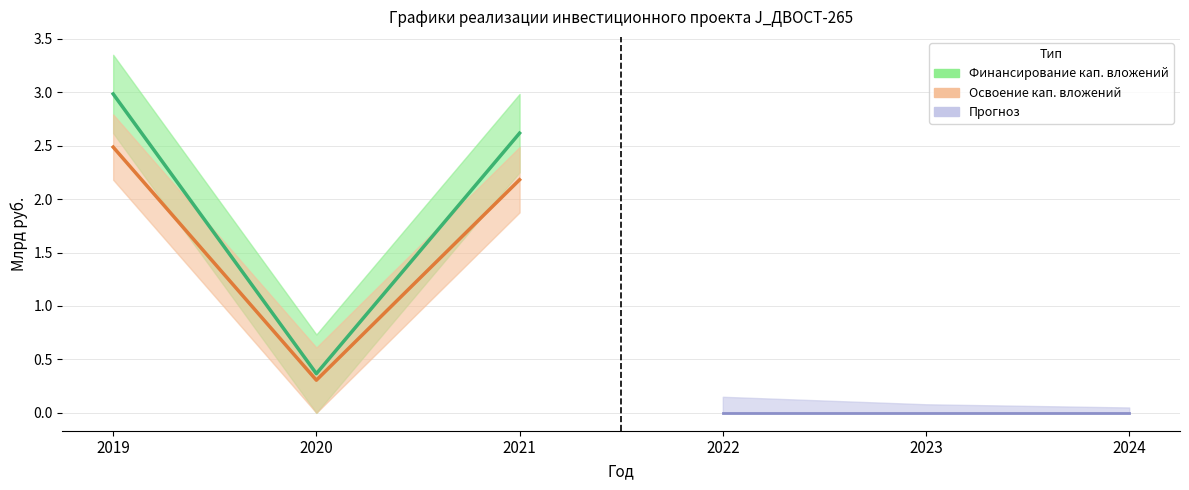

How many Финансирование капитальных вложений (план) values are between 0 and 2?

1